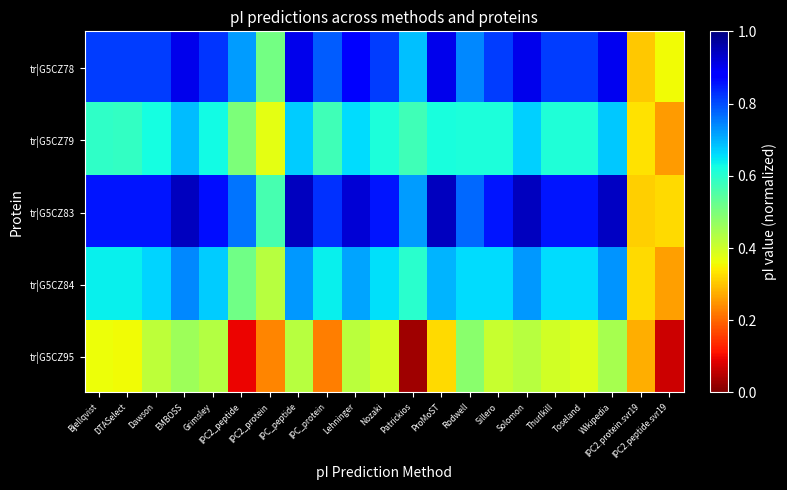

Reading left to right, list all the values displayed in this chart.

tr|G5CZ78: Bjellqvist=0.8	DTASelect=0.8	Dawson=0.8	EMBOSS=0.9	Grimsley=0.8	IPC2_peptide=0.7	IPC2_protein=0.5	IPC_peptide=0.9	IPC_protein=0.8	Lehninger=0.9	Nozaki=0.8	Patrickios=0.7	ProMoST=0.9	Rodwell=0.7	Sillero=0.8	Solomon=0.9	Thurlkill=0.8	Toseland=0.8	Wikipedia=0.9	IPC2.protein.svr19=0.3	IPC2.peptide.svr19=0.4
tr|G5CZ79: Bjellqvist=0.6	DTASelect=0.6	Dawson=0.6	EMBOSS=0.7	Grimsley=0.6	IPC2_peptide=0.5	IPC2_protein=0.4	IPC_peptide=0.7	IPC_protein=0.6	Lehninger=0.7	Nozaki=0.6	Patrickios=0.6	ProMoST=0.6	Rodwell=0.6	Sillero=0.6	Solomon=0.7	Thurlkill=0.6	Toseland=0.6	Wikipedia=0.7	IPC2.protein.svr19=0.3	IPC2.peptide.svr19=0.3
tr|G5CZ83: Bjellqvist=0.9	DTASelect=0.9	Dawson=0.9	EMBOSS=0.9	Grimsley=0.9	IPC2_peptide=0.8	IPC2_protein=0.6	IPC_peptide=0.9	IPC_protein=0.8	Lehninger=0.9	Nozaki=0.9	Patrickios=0.7	ProMoST=0.9	Rodwell=0.8	Sillero=0.9	Solomon=0.9	Thurlkill=0.9	Toseland=0.9	Wikipedia=0.9	IPC2.protein.svr19=0.3	IPC2.peptide.svr19=0.3
tr|G5CZ84: Bjellqvist=0.6	DTASelect=0.6	Dawson=0.7	EMBOSS=0.7	Grimsley=0.7	IPC2_peptide=0.5	IPC2_protein=0.4	IPC_peptide=0.7	IPC_protein=0.6	Lehninger=0.7	Nozaki=0.7	Patrickios=0.6	ProMoST=0.7	Rodwell=0.7	Sillero=0.7	Solomon=0.7	Thurlkill=0.7	Toseland=0.7	Wikipedia=0.7	IPC2.protein.svr19=0.3	IPC2.peptide.svr19=0.3
tr|G5CZ95: Bjellqvist=0.4	DTASelect=0.4	Dawson=0.4	EMBOSS=0.5	Grimsley=0.4	IPC2_peptide=0.1	IPC2_protein=0.2	IPC_peptide=0.4	IPC_protein=0.2	Lehninger=0.4	Nozaki=0.4	Patrickios=0.0	ProMoST=0.3	Rodwell=0.5	Sillero=0.4	Solomon=0.4	Thurlkill=0.4	Toseland=0.4	Wikipedia=0.4	IPC2.protein.svr19=0.3	IPC2.peptide.svr19=0.1